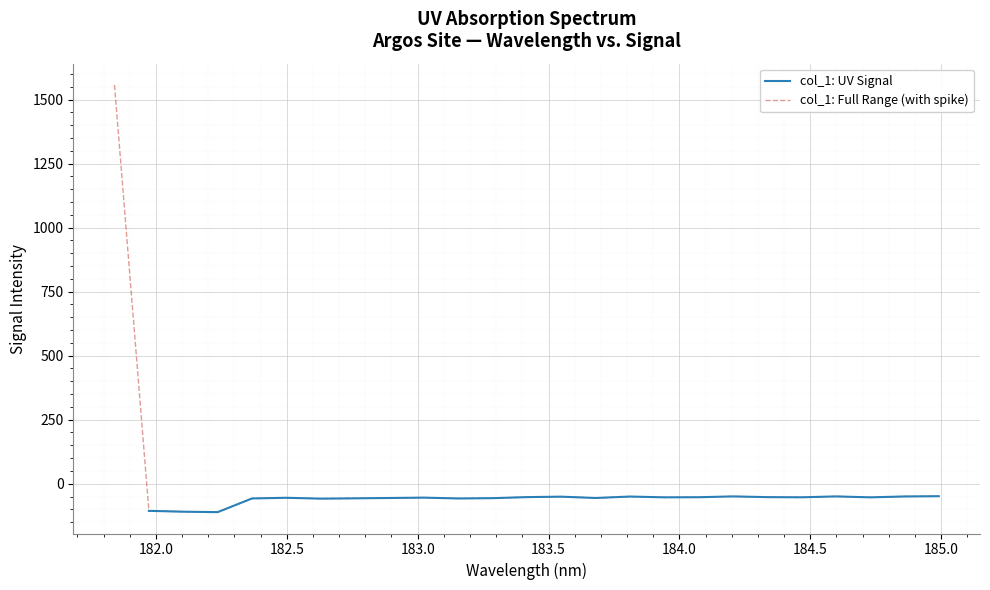

Rank the categories by value from highest to lowest.

181.8418, 184.9911297472, 184.5979655002, 184.2046578328, 184.8600909338, 183.811206745, 183.5488263418, 183.4176122368, 184.3357763242, 184.0735234058, 184.46687888, 183.9423730432, 184.7290361848, 183.0238743082, 182.498667305, 183.6800245112, 182.8925964608, 183.2863821962, 182.7613026778, 182.3673257152, 183.15513622, 182.6299929592, 181.9732053322, 182.1045947288, 182.2359681898